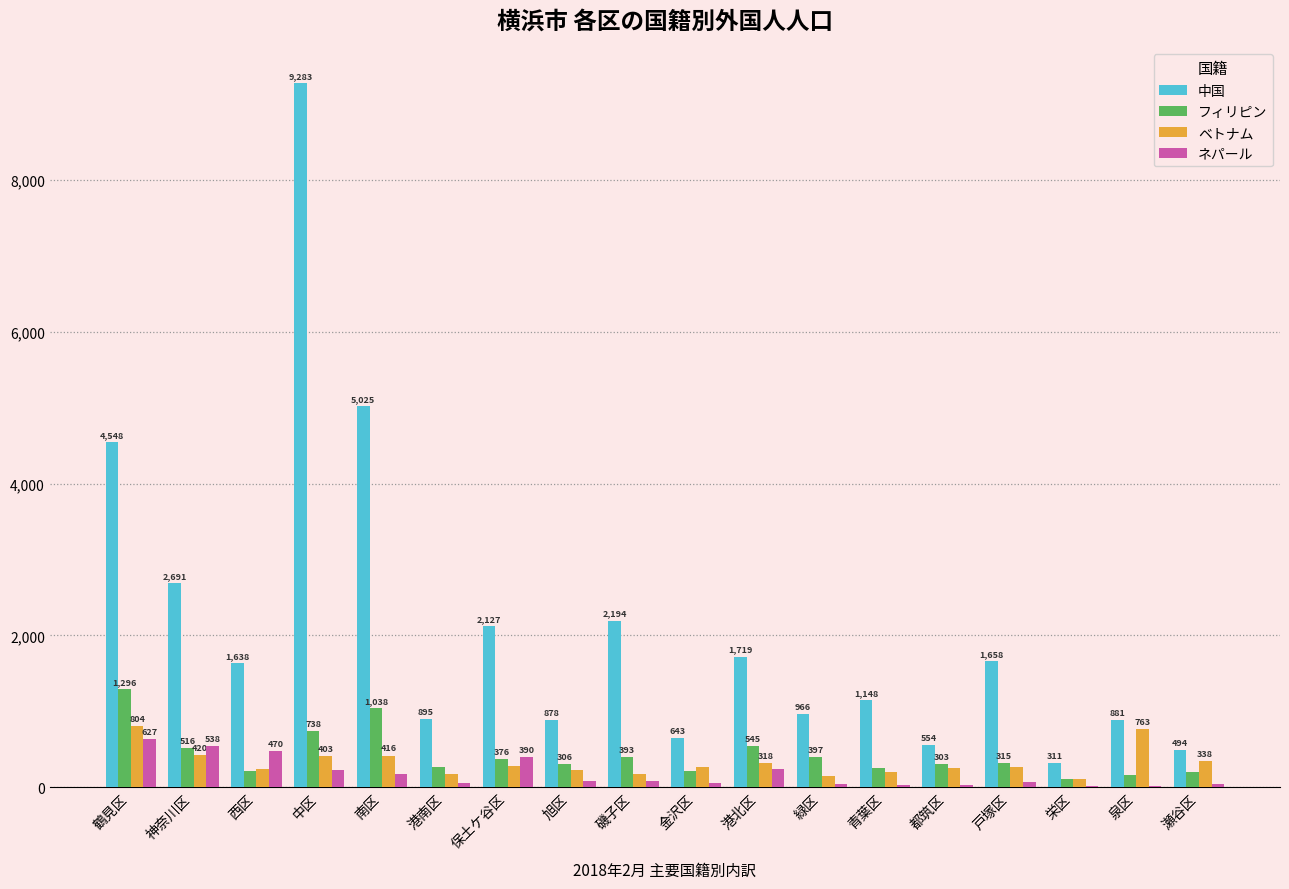

Is the value of ベトナム at 青葉区 greater than the value of 中国 at 鶴見区?

No